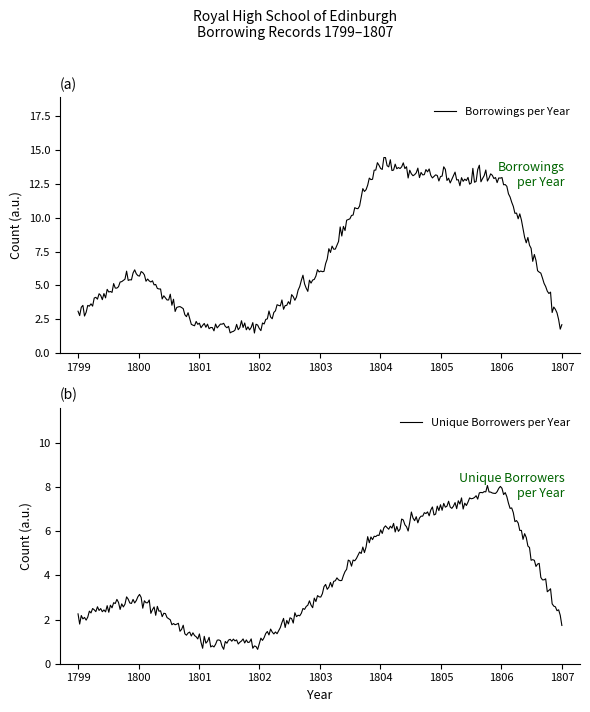

Where is the first local maximum for Borrowings per Year?

1800